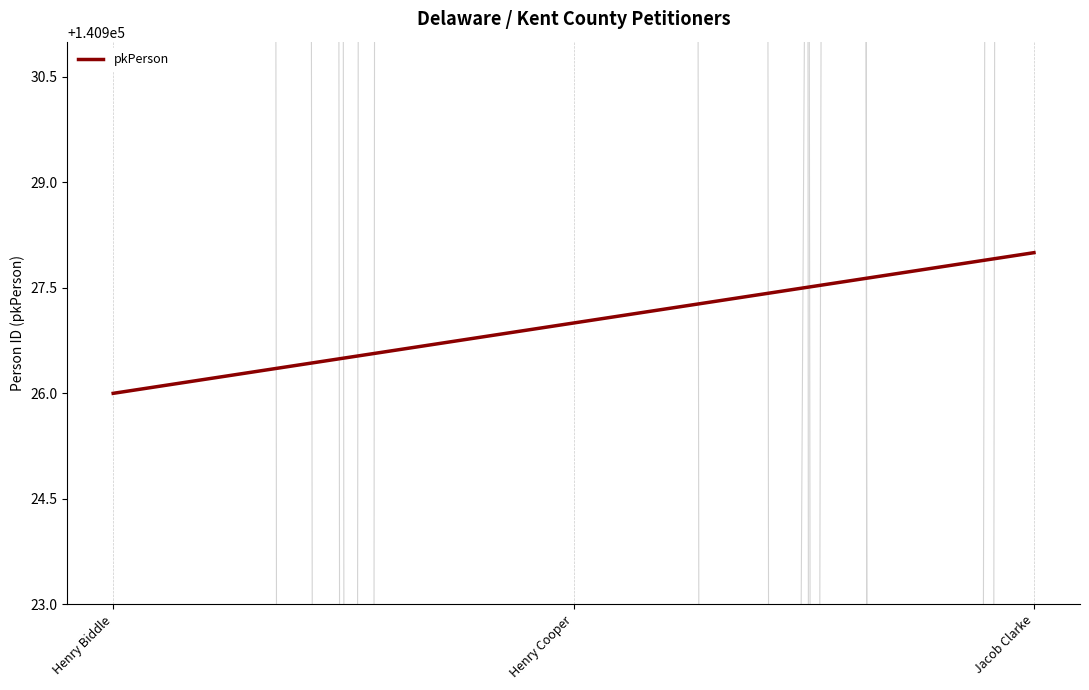

Is this an area chart (filled region under the line)?

No